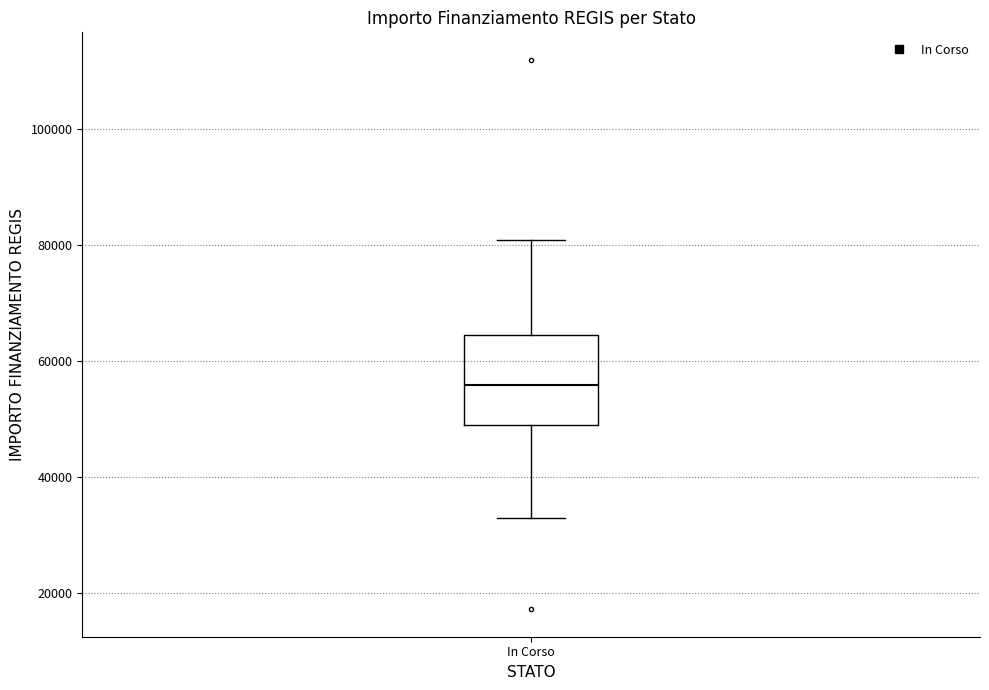

Transcribe this box plot: give where the median line is, the range the box spans, and where the two whiskers end, as read against the y-axis. The values are not printed on the chart, so give them approximately, as read against the axis.

median 56000, box 50000 to 64000, whiskers 32000 to 80000